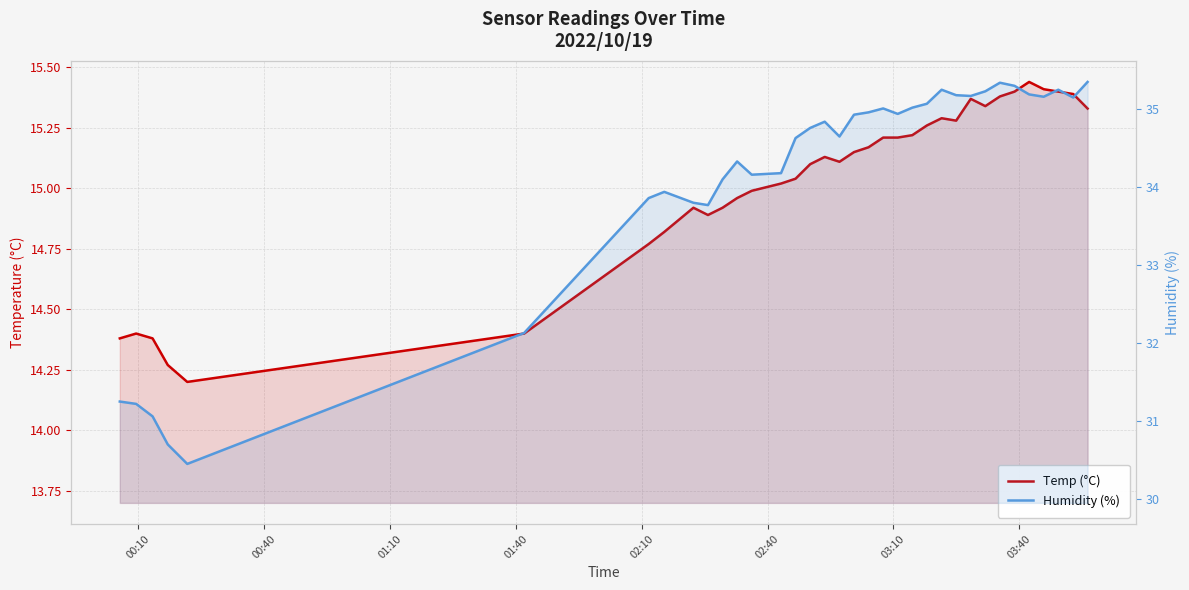

How many interior local peaks does the Temp (°C) series have?

6